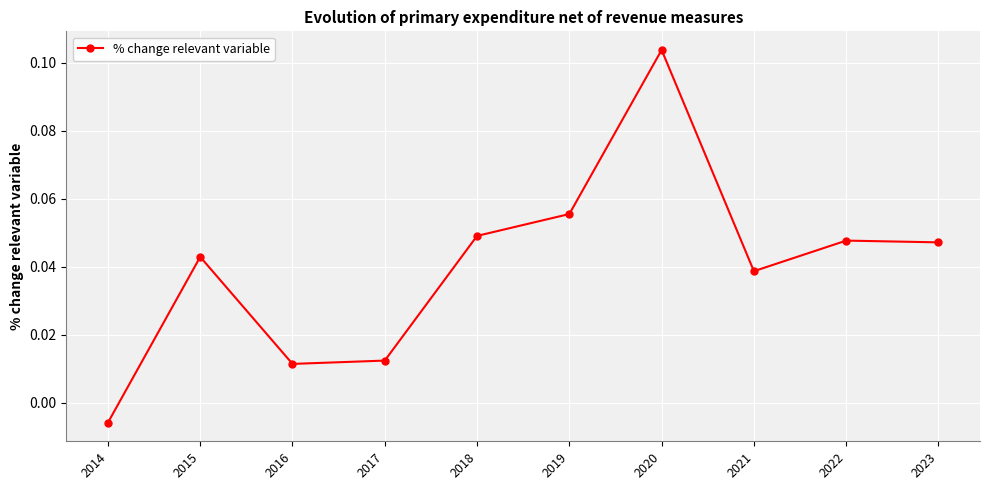

Which category has the lowest value across all series?

2014